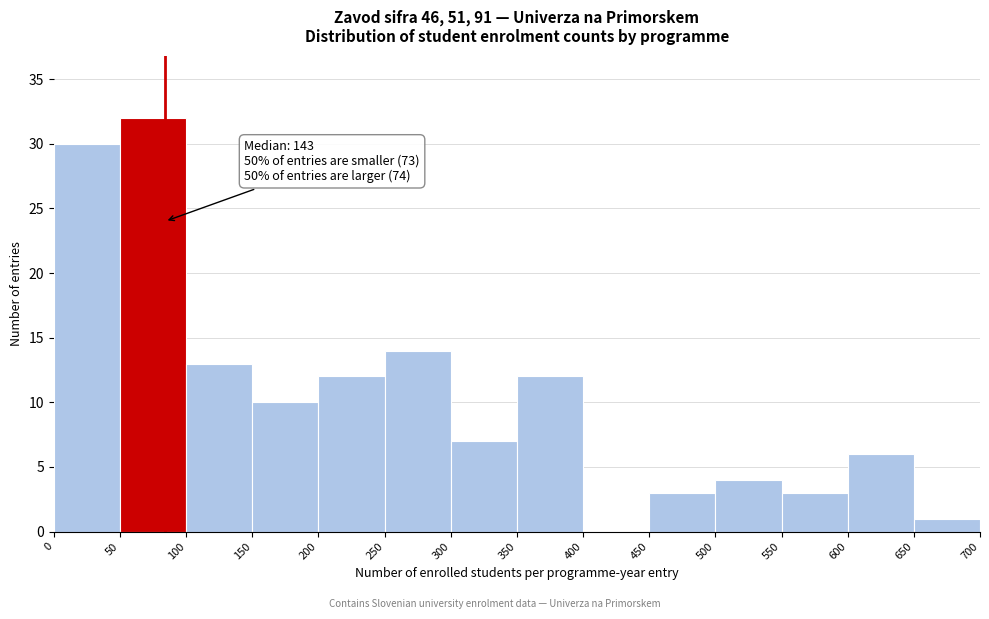

Over which range of the x-axis is the bar tallest?

50 to 100